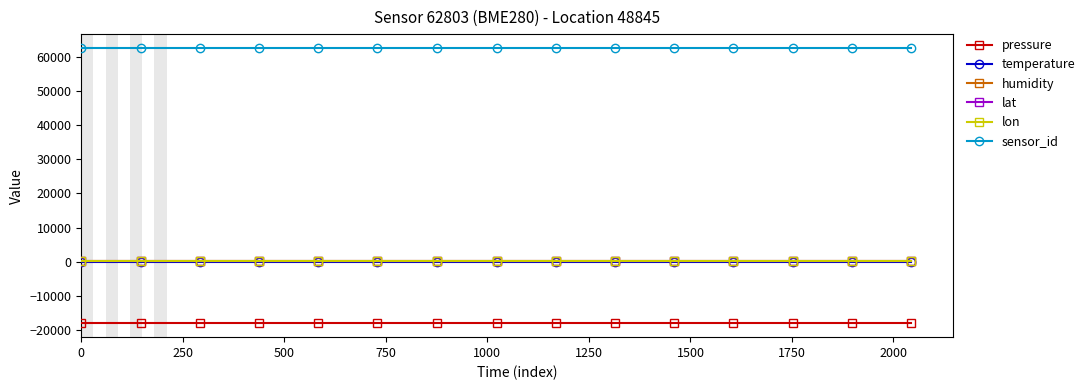

How many series are shown in this chart?

6